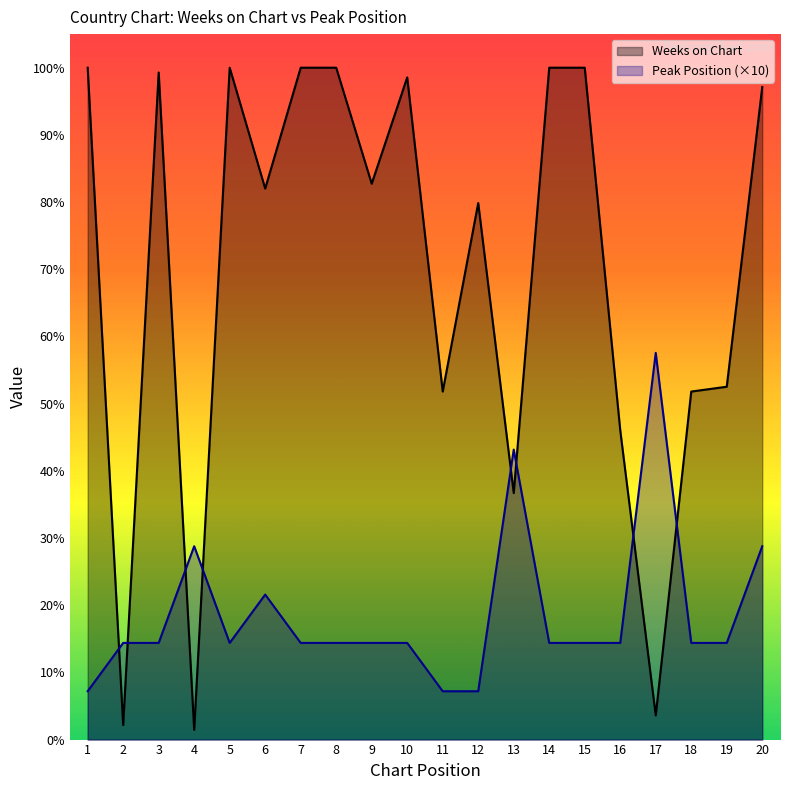

At how many categories does at least one series exceed 132?

9